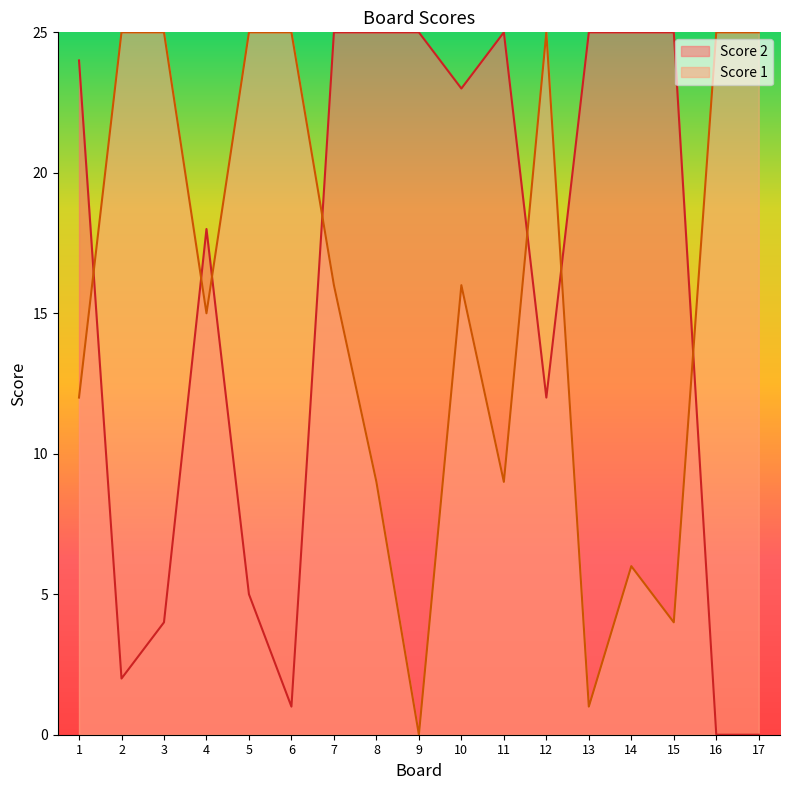

Where do Score 1 and Score 2 first cross each other?

1 and 2